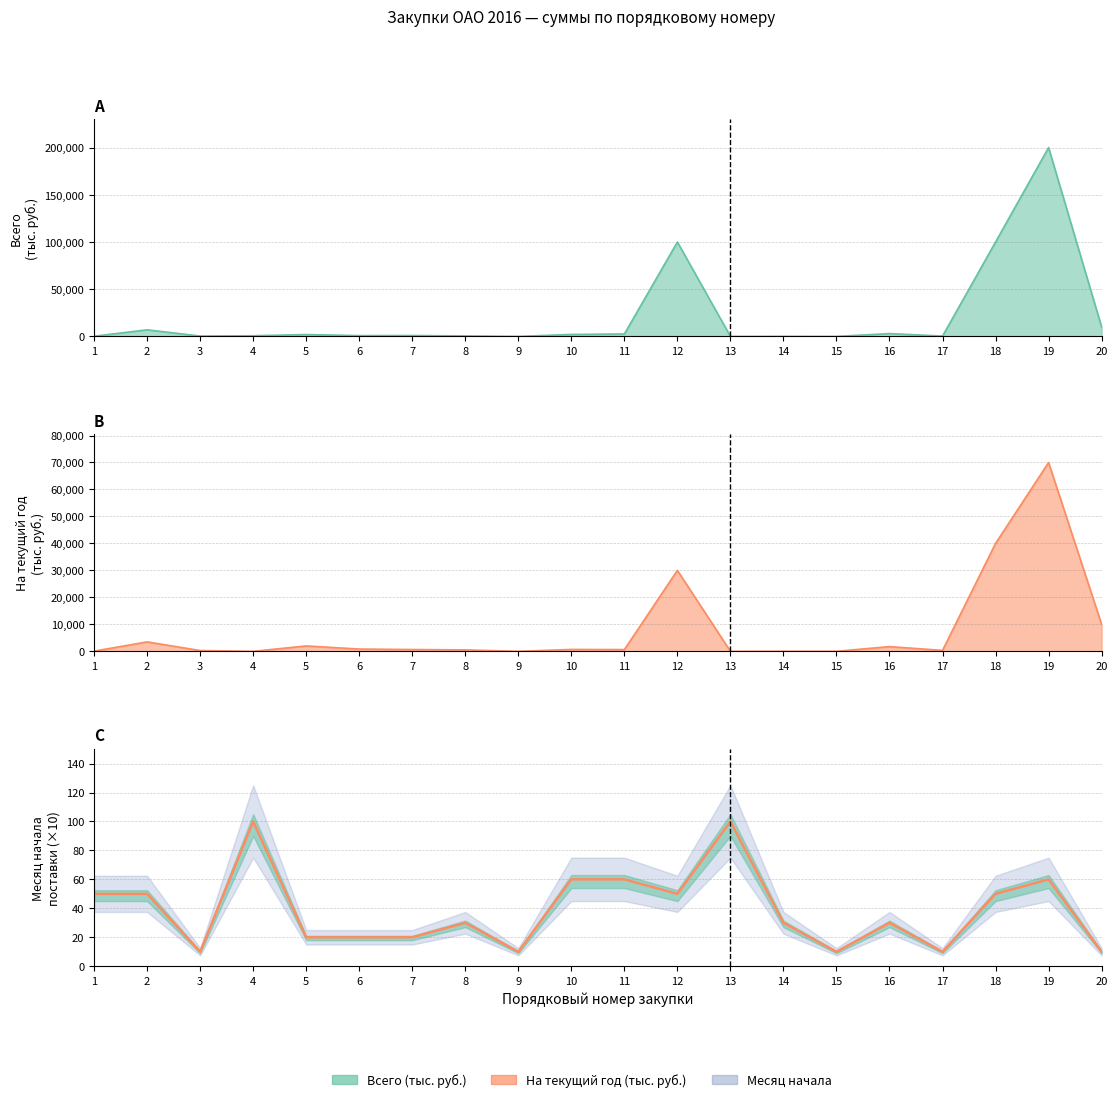

At how many categories does at least one series exceed 175635?

1